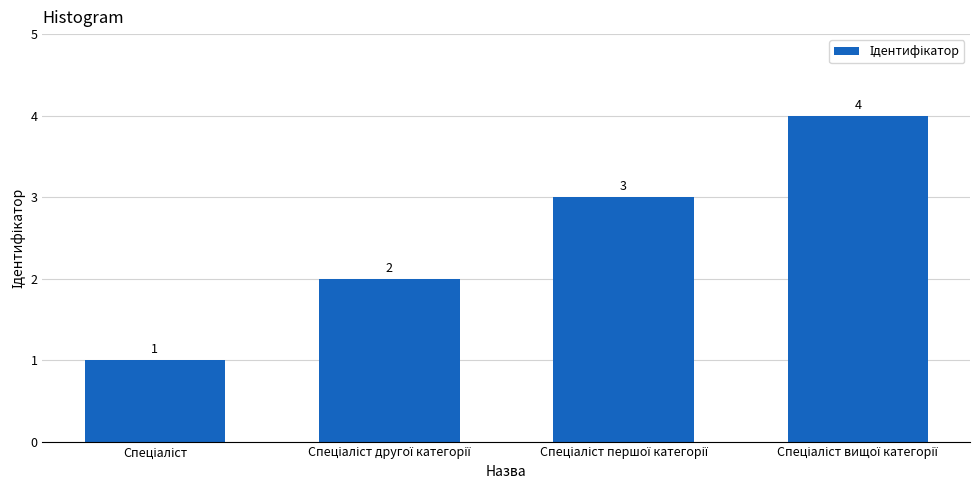

What is the maximum value shown in the chart?

4